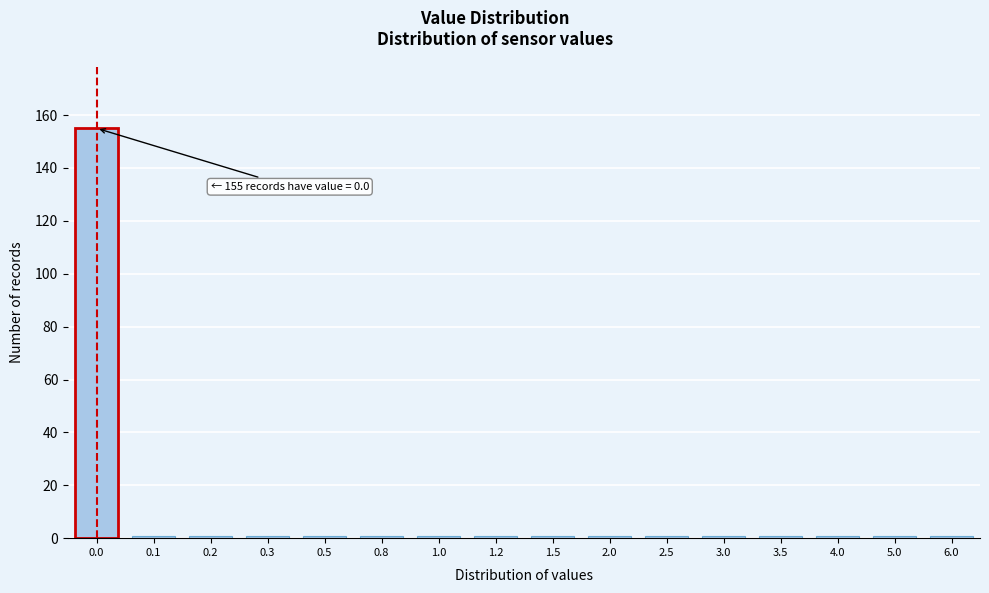

Reading left to right, extract all data points from this chart.

0.0=155	0.1=1	0.2=1	0.3=1	0.5=1	0.8=1	1.0=1	1.2=1	1.5=1	2.0=1	2.5=1	3.0=1	3.5=1	4.0=1	5.0=1	6.0=1